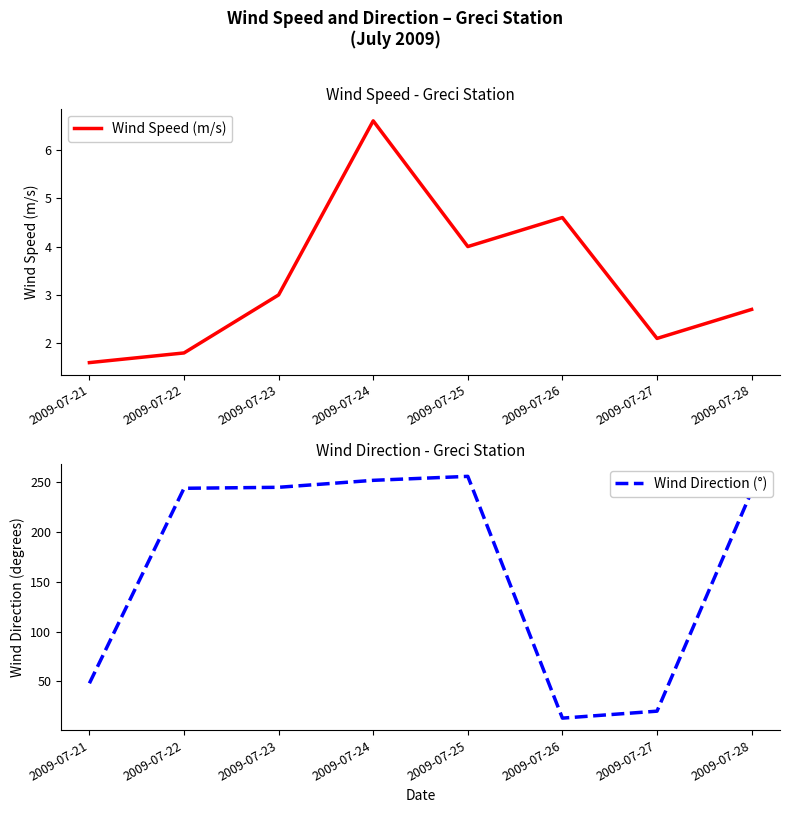

At which category does Wind Direction (°) reach its first local valley?

2009-07-26